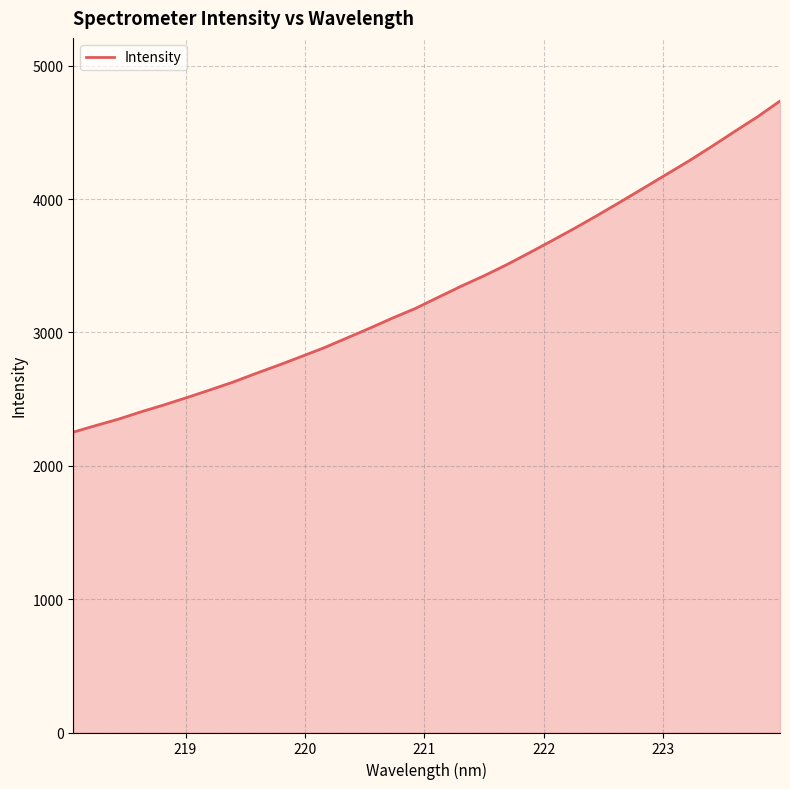

What is the smallest value displayed?

2252.7